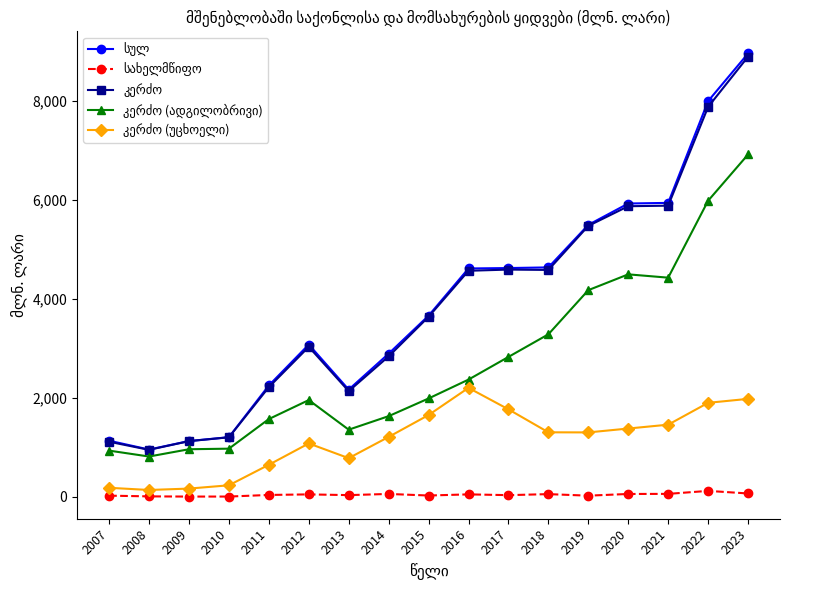

What is the sum of the სახელმწიფო values at 2015 and 2022?

140.1